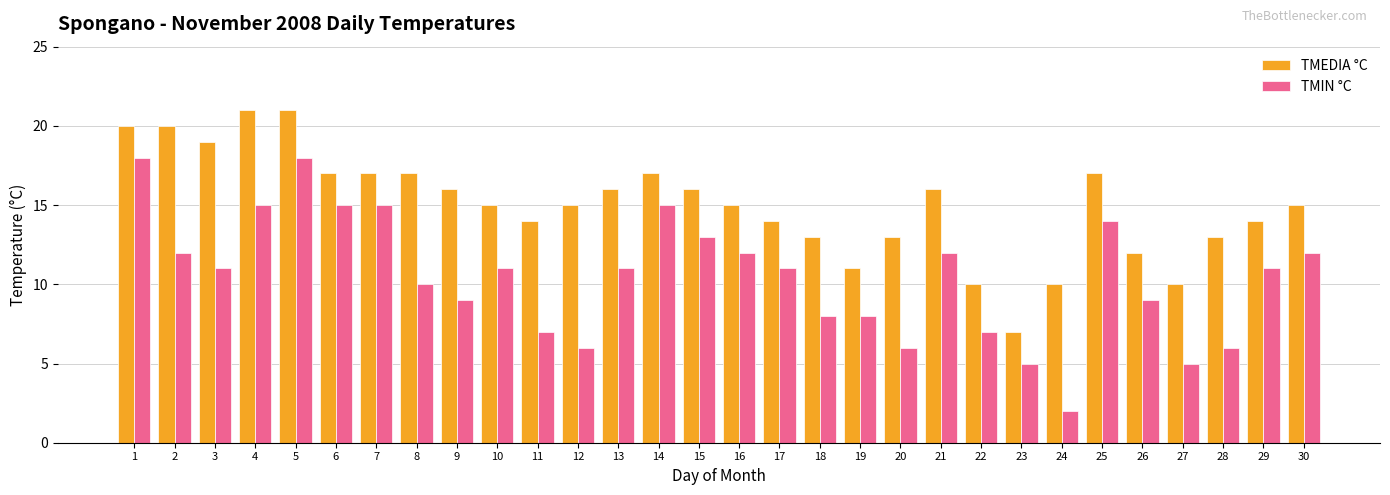

Rank the series at 17 from highest to lowest value.

TMEDIA °C, TMIN °C